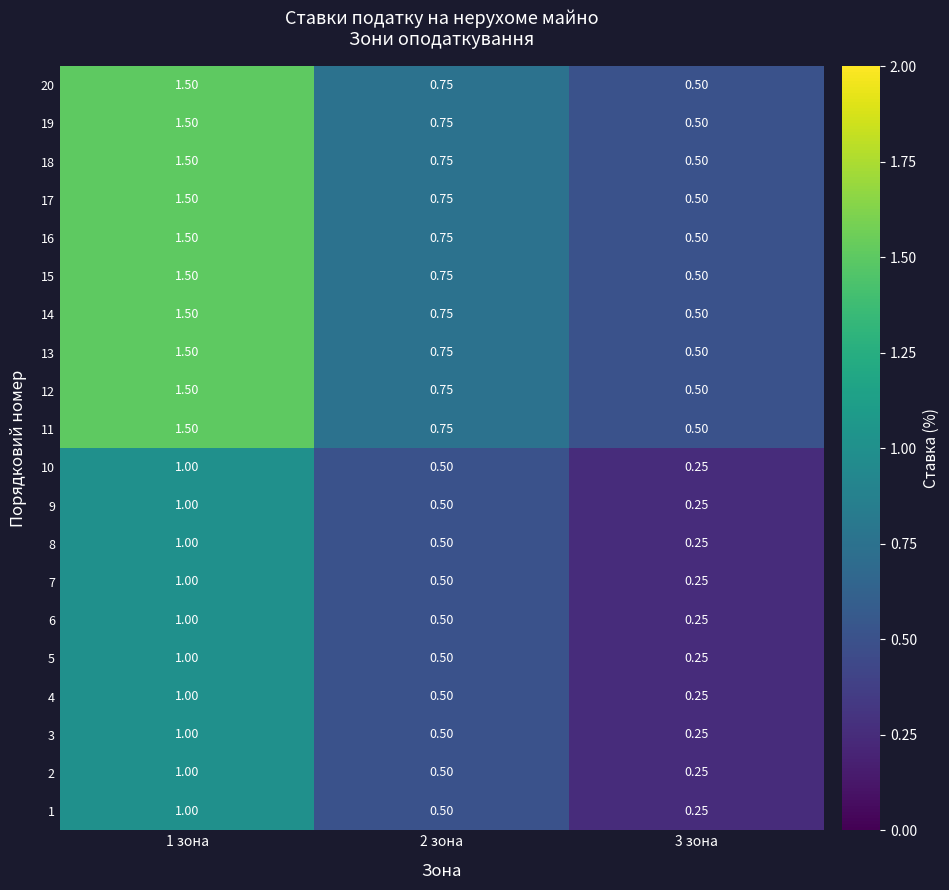

Is the value of 10 at 1 зона greater than the value of 16 at 2 зона?

Yes